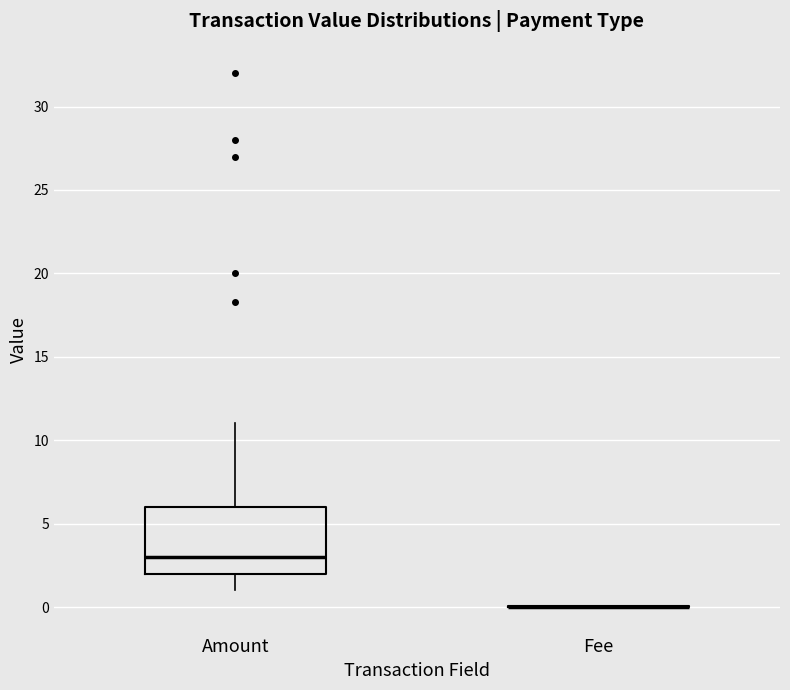

Which box is the tallest, from its lower edge to its upper edge?

Amount